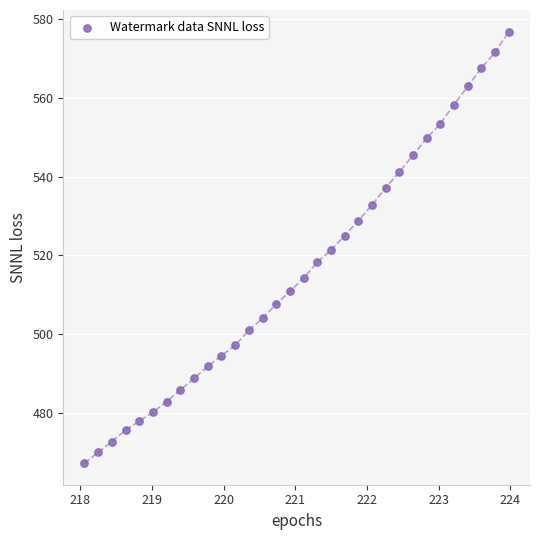

What is the range of Y values (max minus min)?

109.7